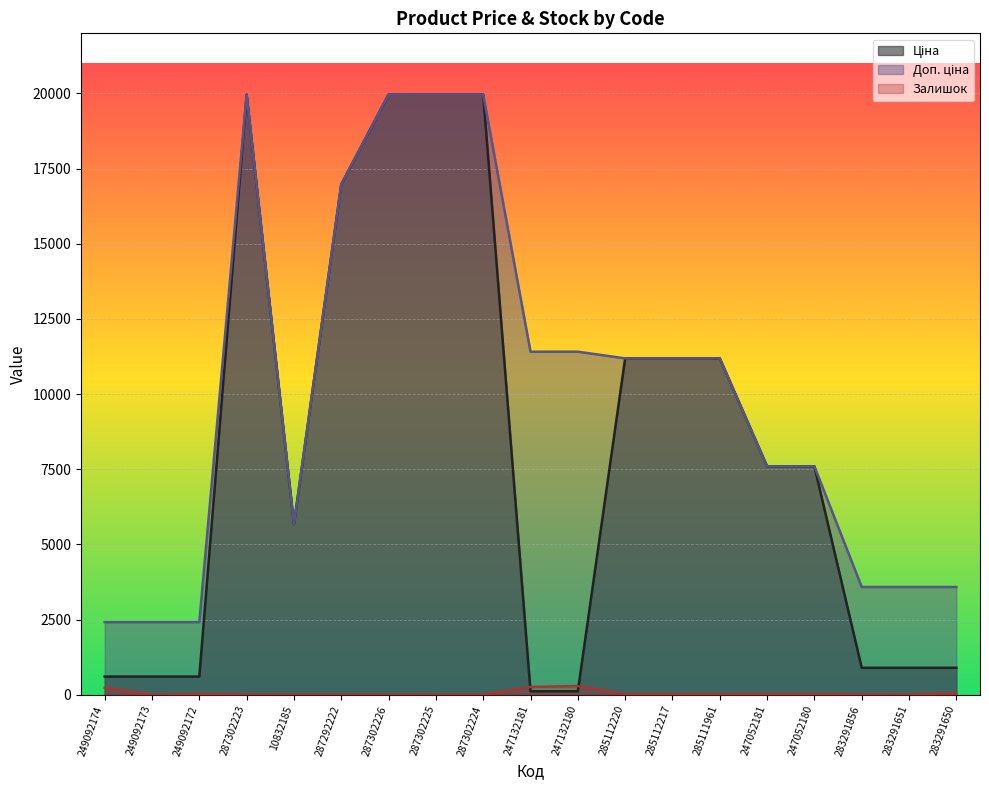

At which label is Ціна closest to 10039?

285112220